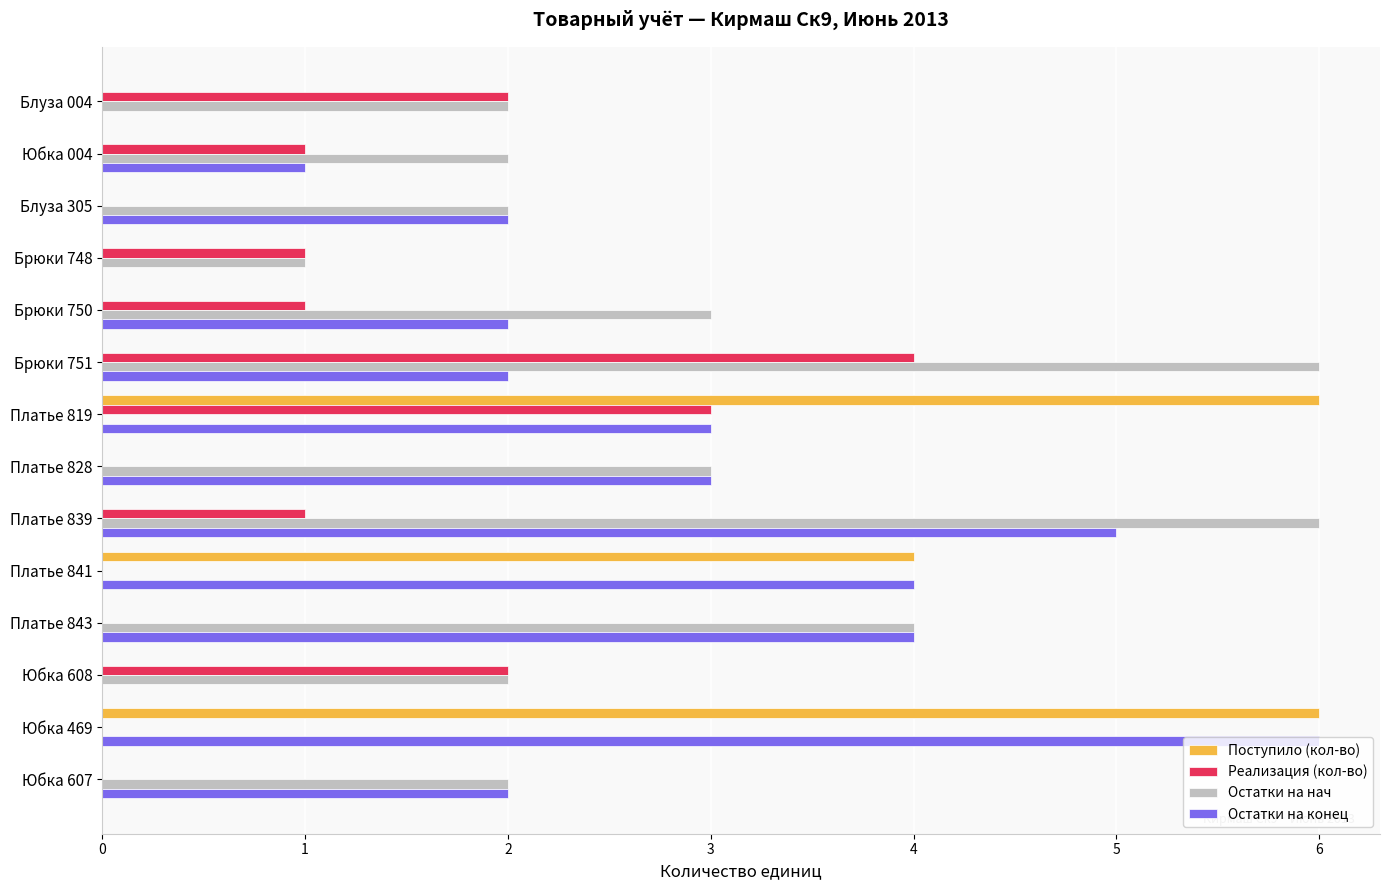

What is the sum of all Остатки на конец values?

34